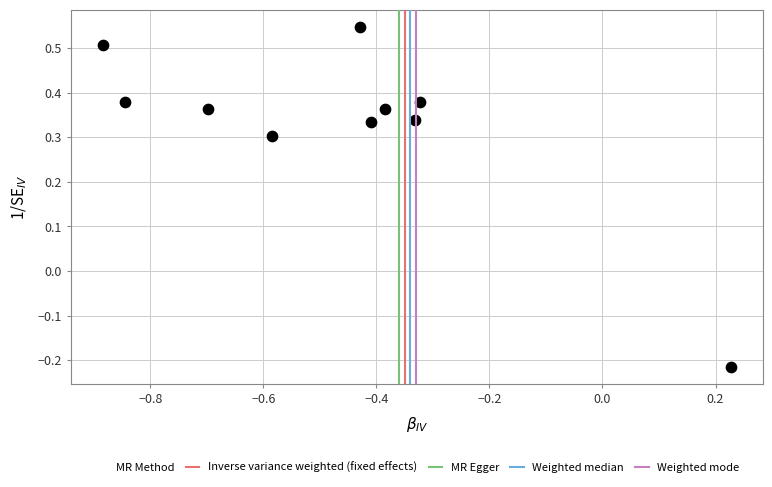

What is the range of X values (max minus min)?

1.1